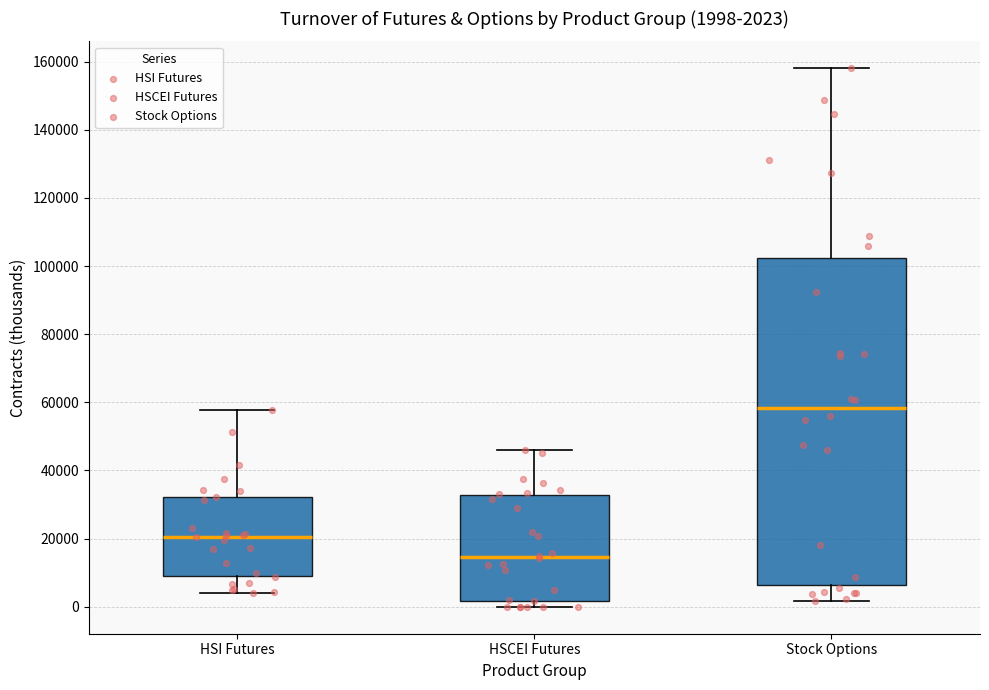

Comparing the boxes themselves (not the whiskers), which one is the tallest?

Stock Options